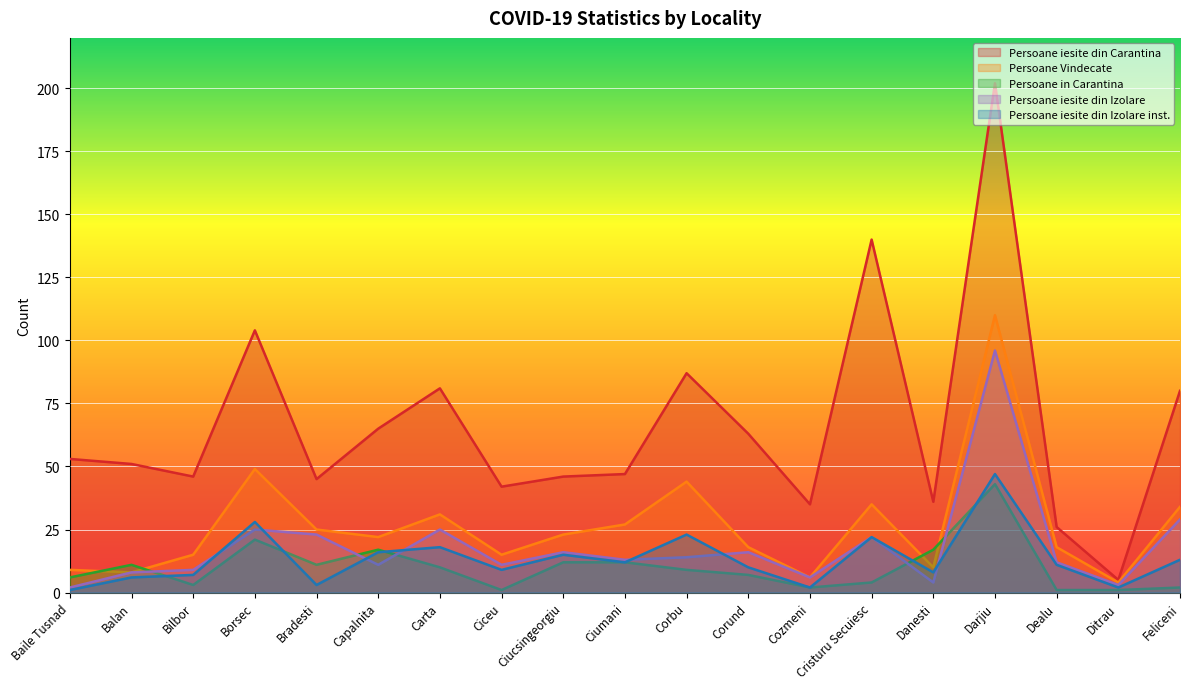

Which category has the highest value in the Persoane iesite din Carantina series?

Darjiu